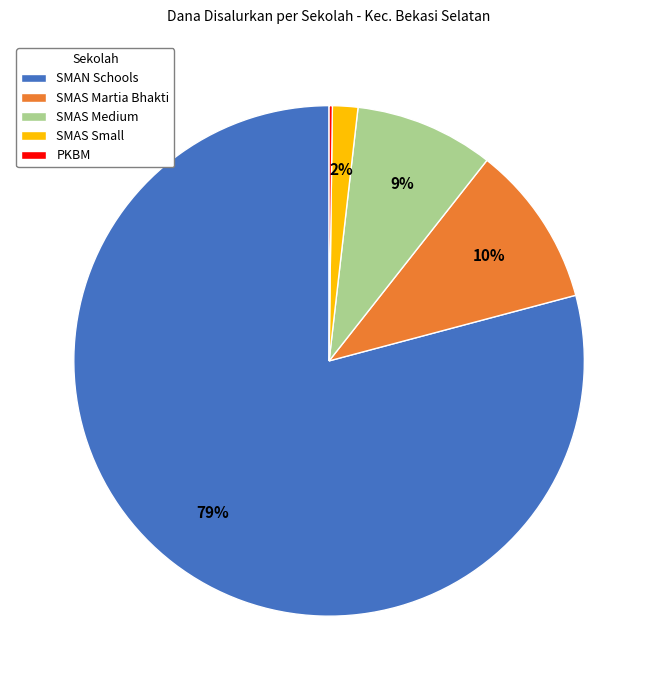

Do SMAS Medium and SMAS Martia Bhakti together represent more than half of the pie?

No